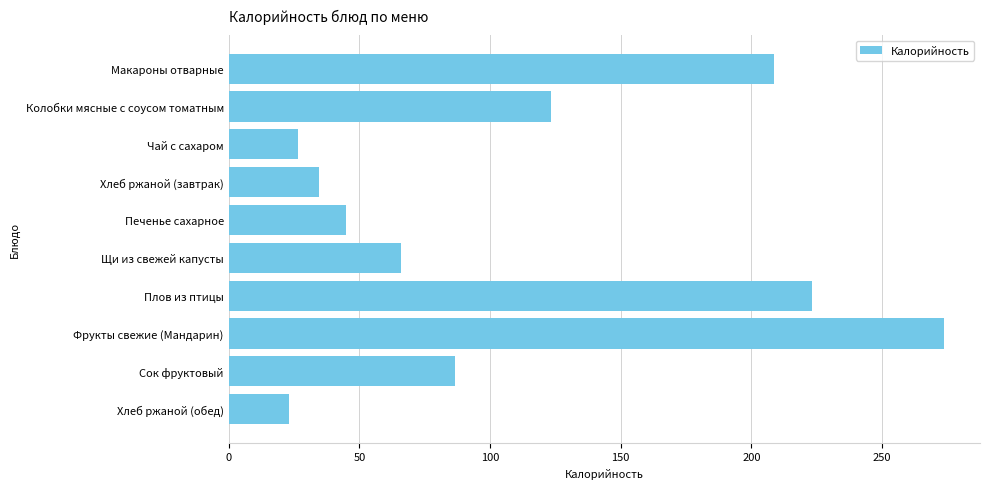

How many series are shown in this chart?

1